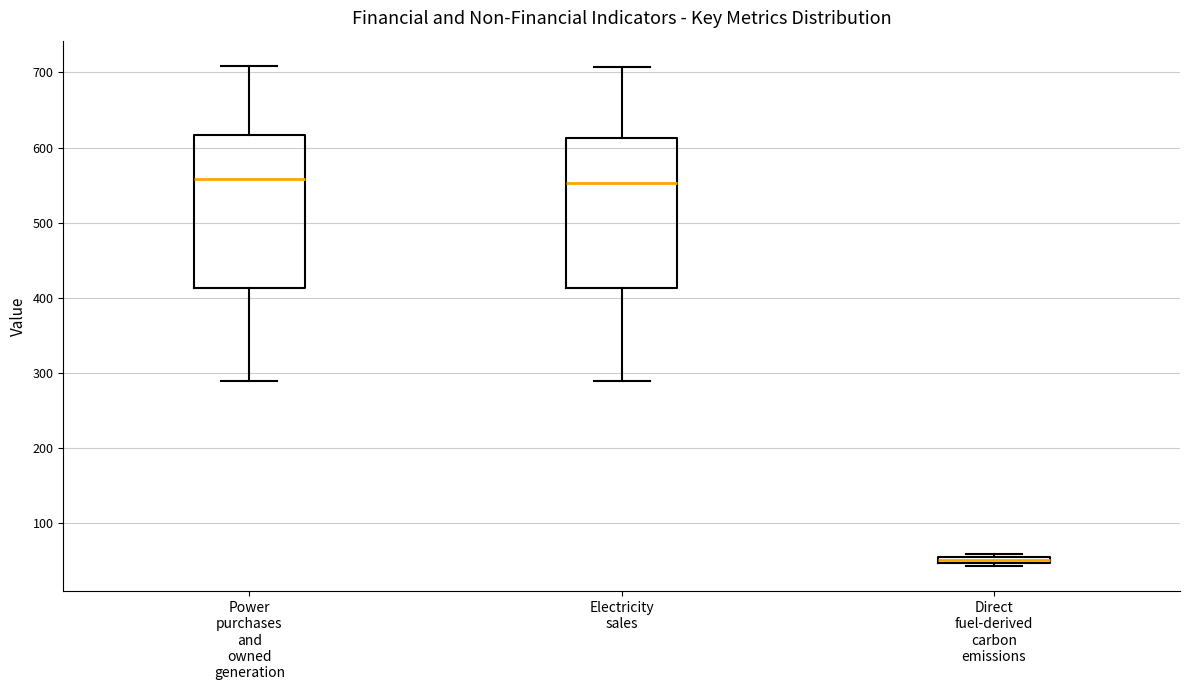

Where does the median line of the box for Electricity sales sit on the y-axis? The values are not printed on the chart, so give them approximately, as read against the axis.

550